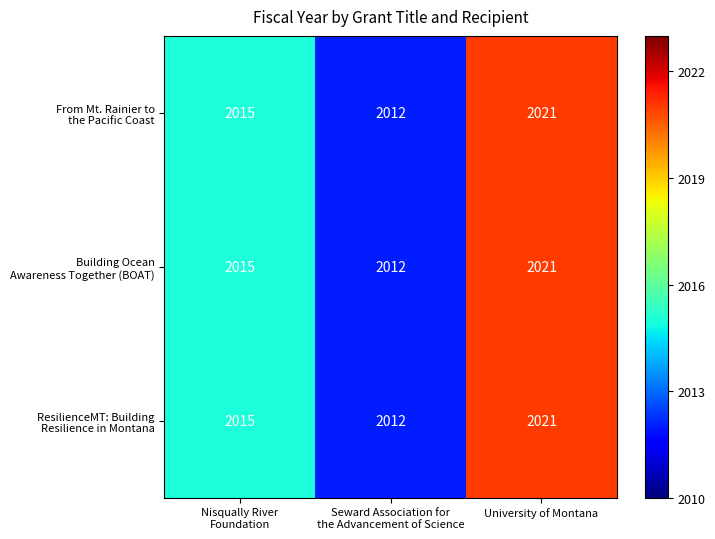

Which label corresponds to the largest value in the chart?

University of Montana